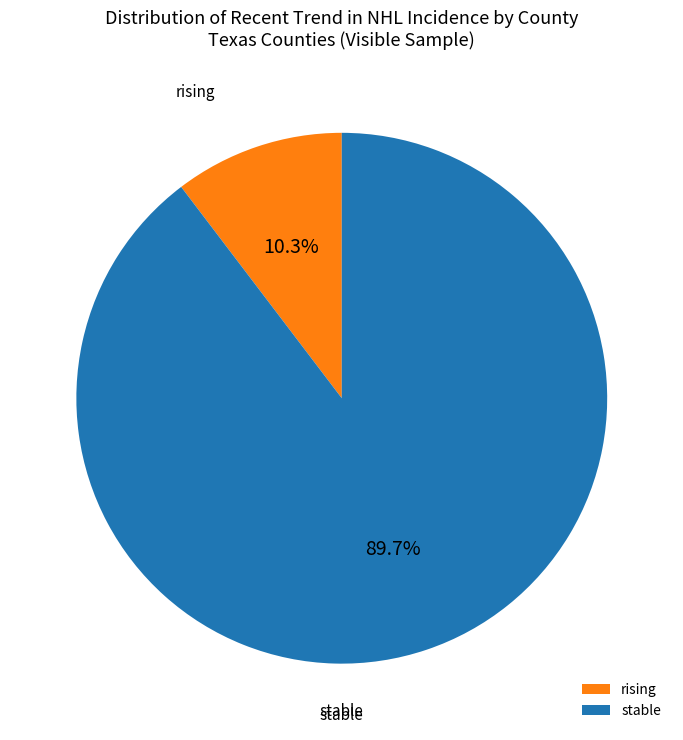

To the nearest percent, what is the combined percentage of rising and stable?

100%